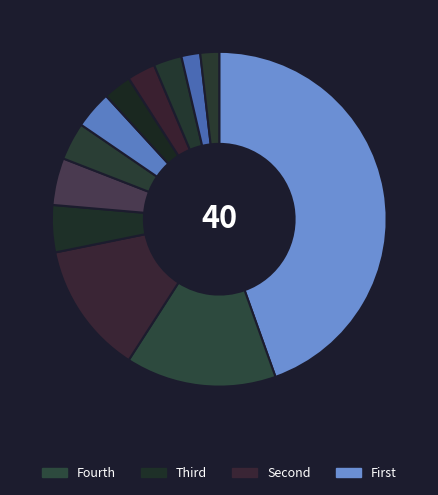

How many segments does this pie chart have?

12